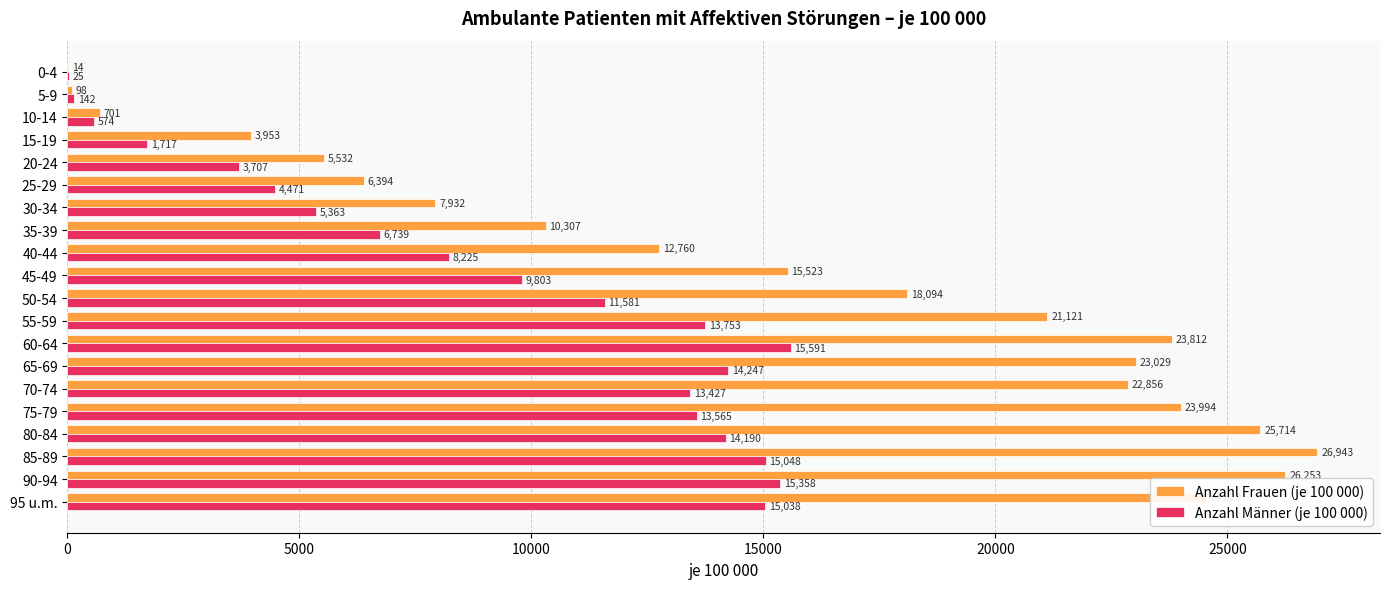

The Anzahl Männer (je 100 000) series shows 6739 at 35-39. True or false?

True